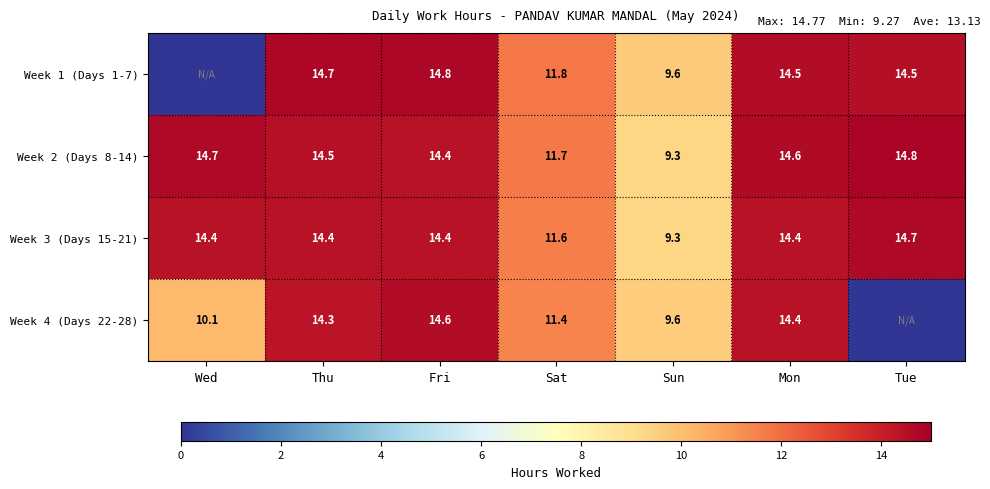

True or false: Week 3 (Days 15-21) has a value of 14.4 at Mon.

True